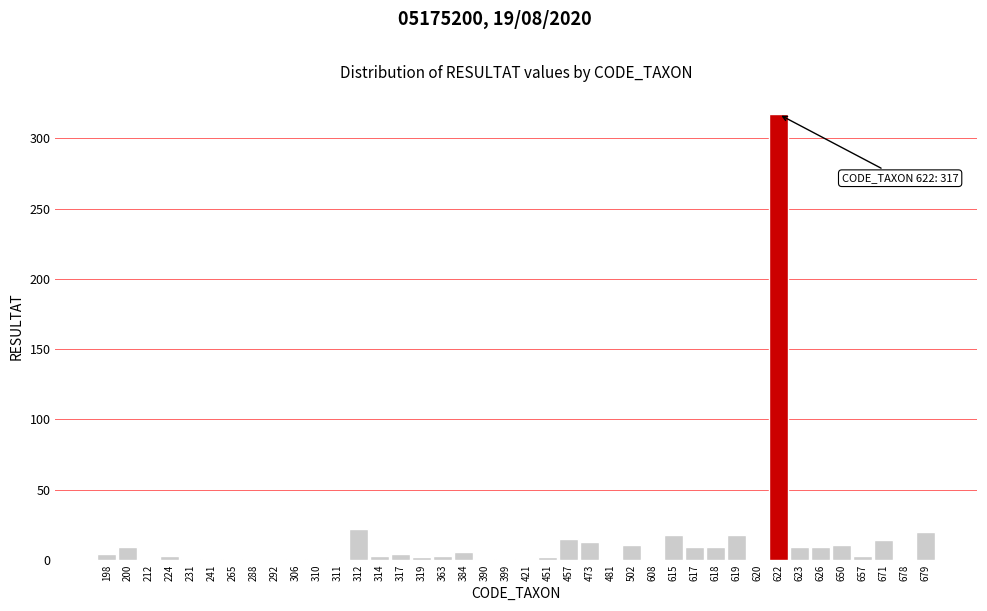

At which category does the chart reach its peak across all series?

622